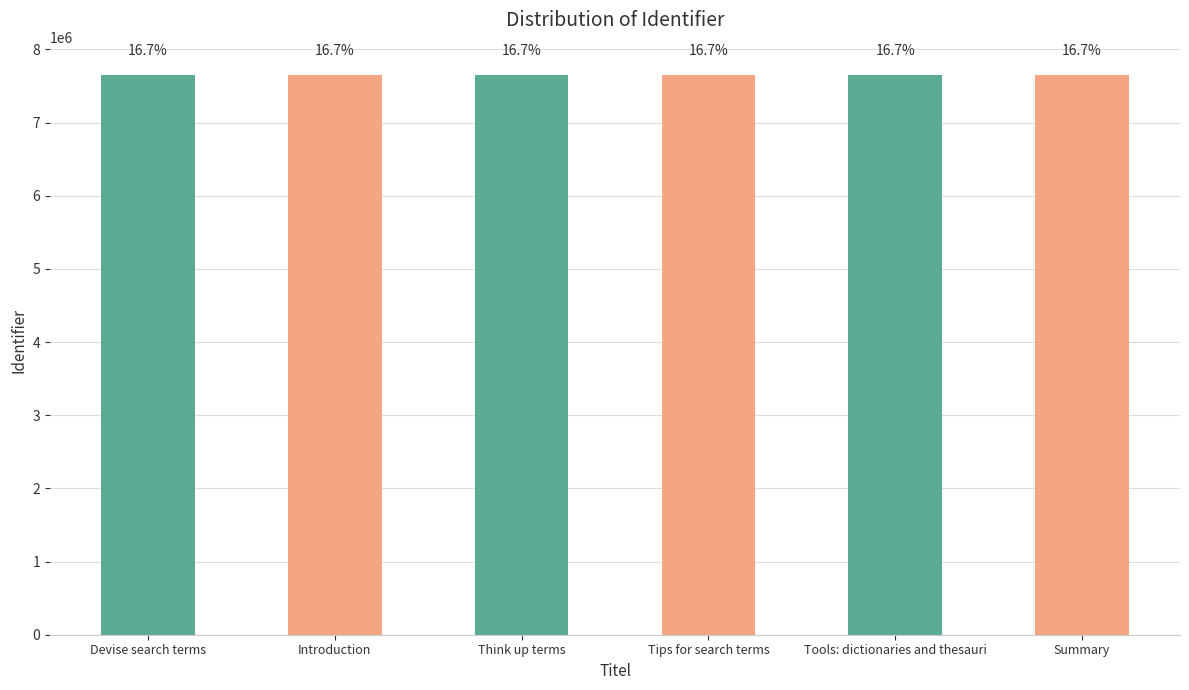

Rank the categories by value from highest to lowest.

Summary, Tools: dictionaries and thesauri, Tips for search terms, Think up terms, Introduction, Devise search terms